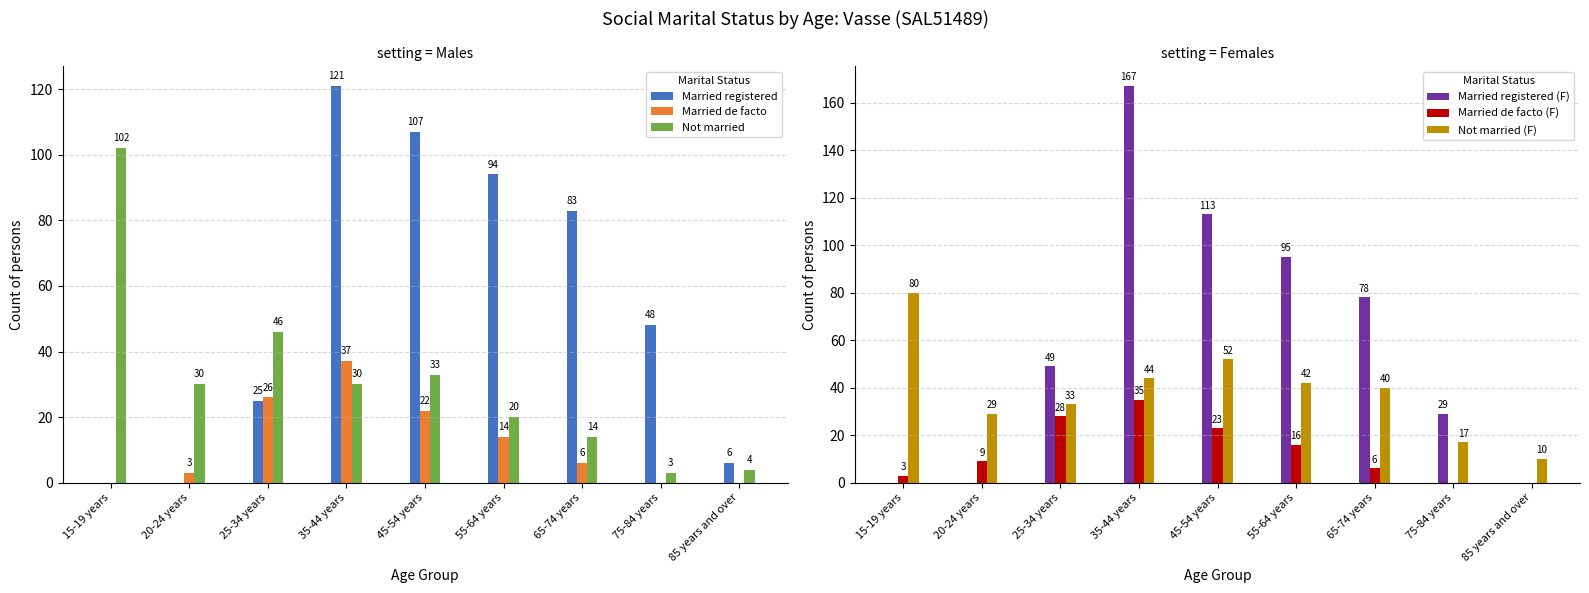

What is the average value of the Married registered (F) series?

59